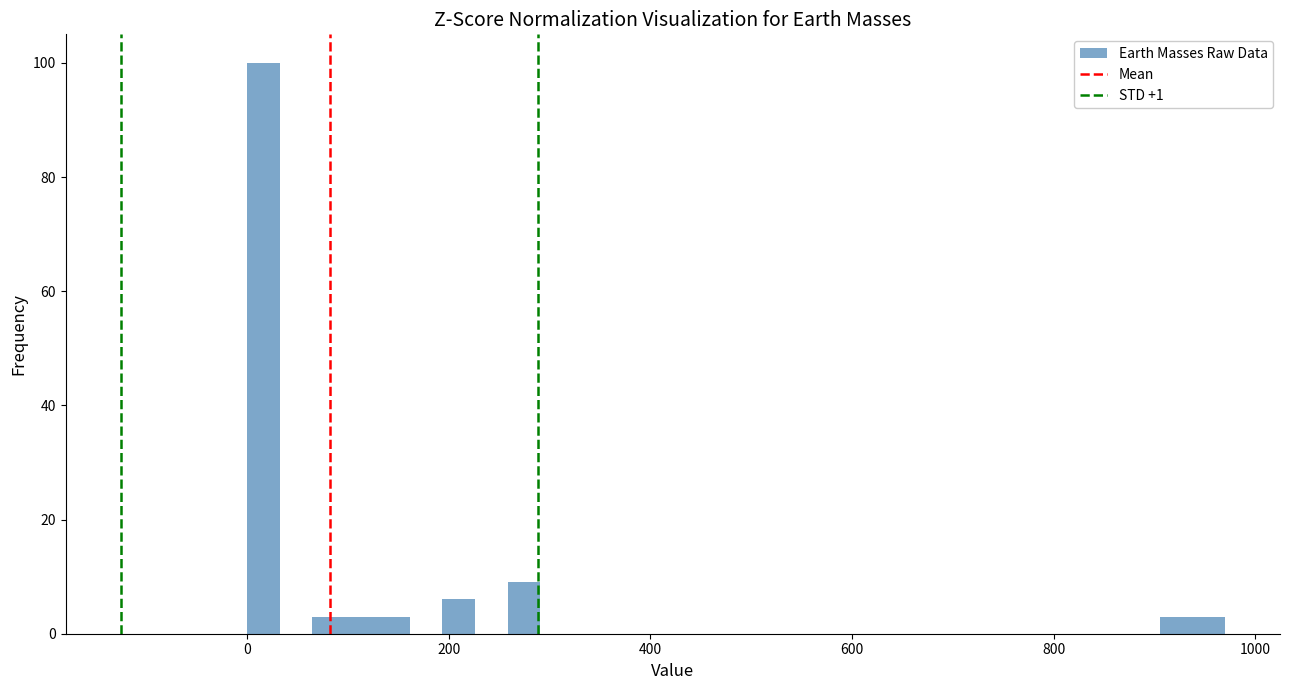

Read against the x-axis, roughly where is the centre of the tallest bar?

20